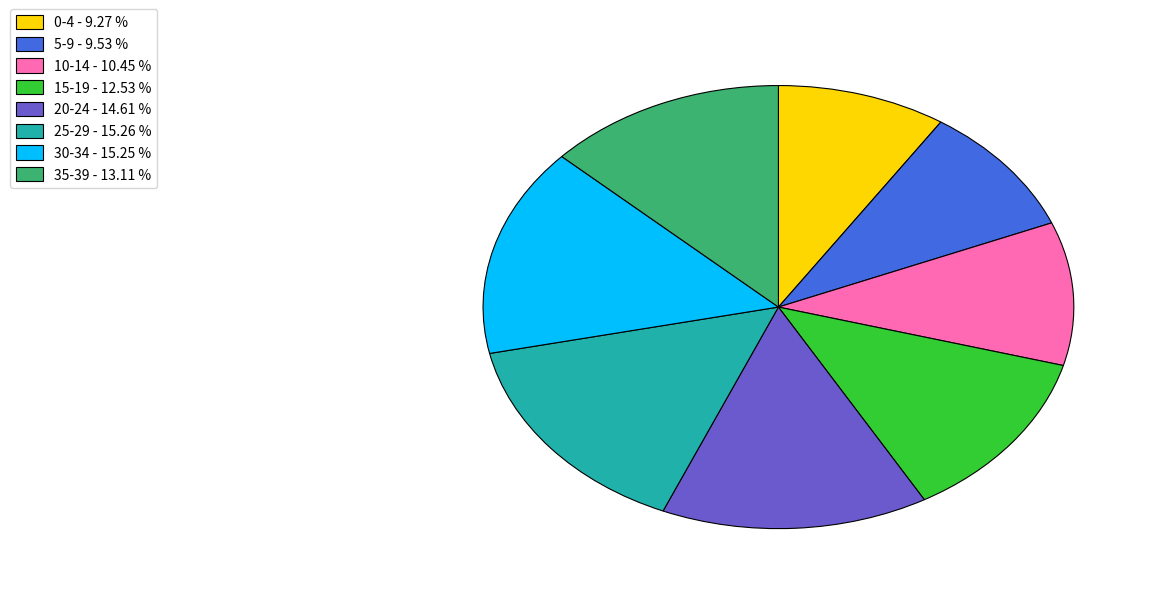

Is 25-29 - 15.26 % the majority of the pie?

No